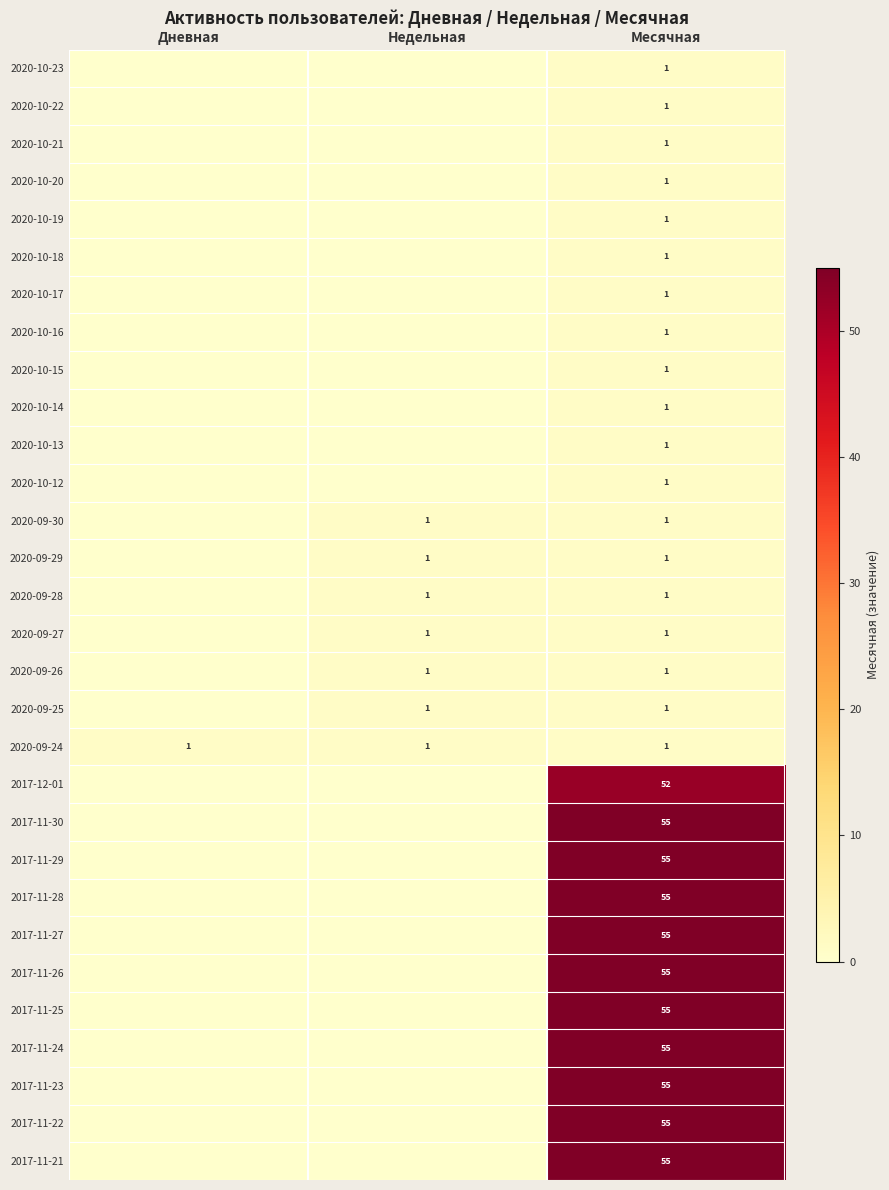

The value of 2017-11-28 at Месячная is 55. True or false?

True